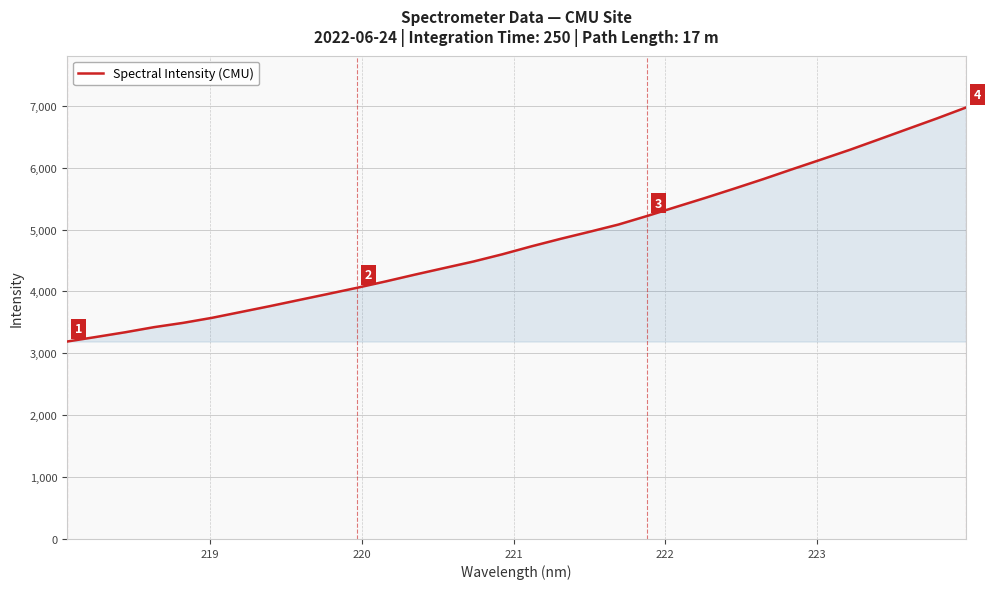

What is the smallest value displayed?

3190.7